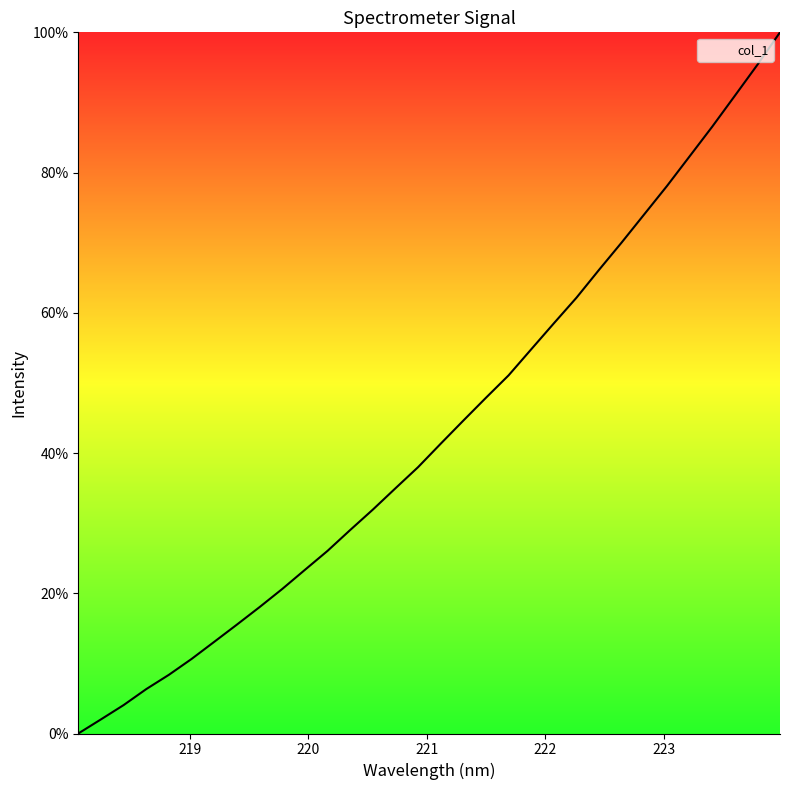

Is this an area chart (filled region under the line)?

No